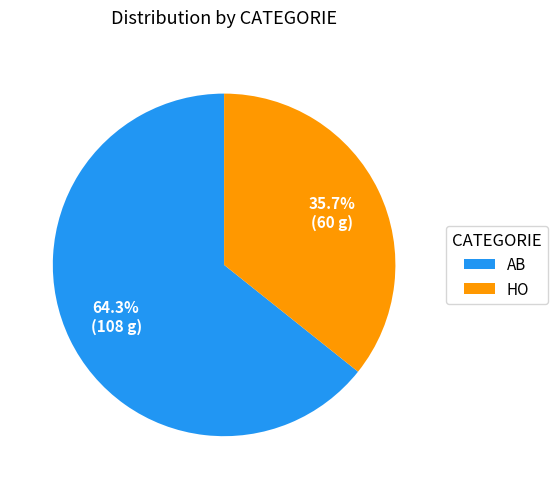

What is the largest slice in the pie chart?

AB